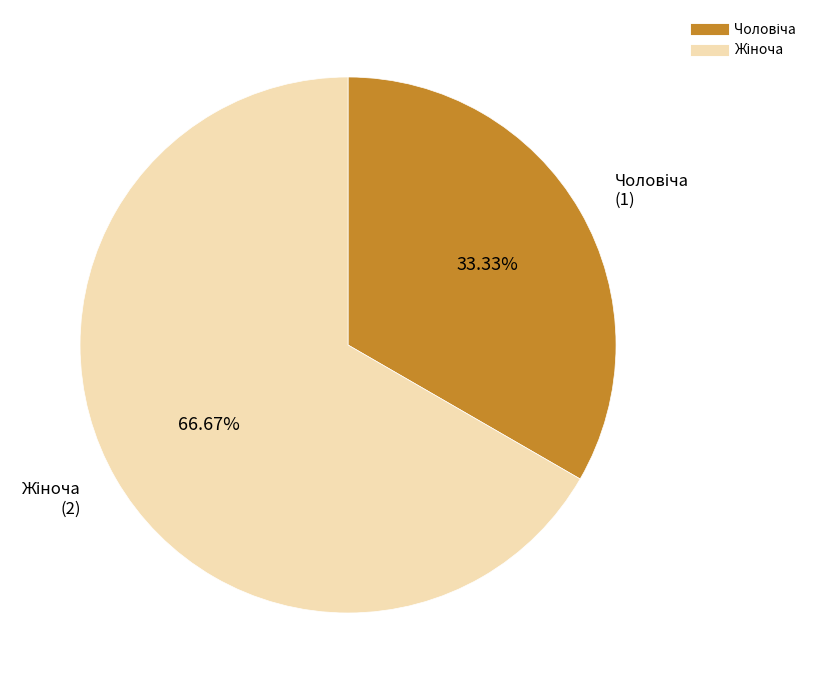

How many slices are in this pie chart?

2